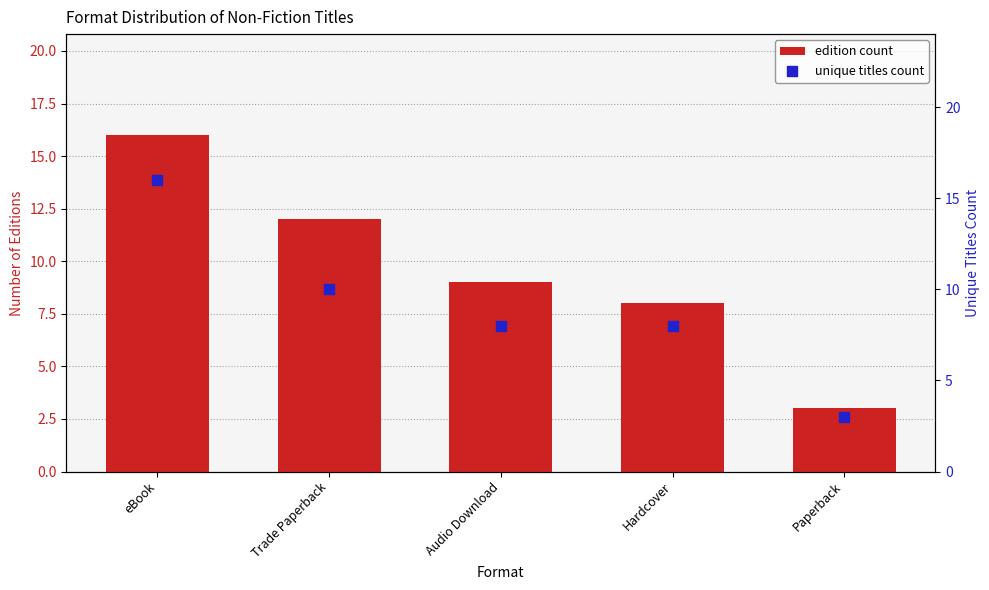

What are all the series names shown in the legend?

edition count, unique titles count